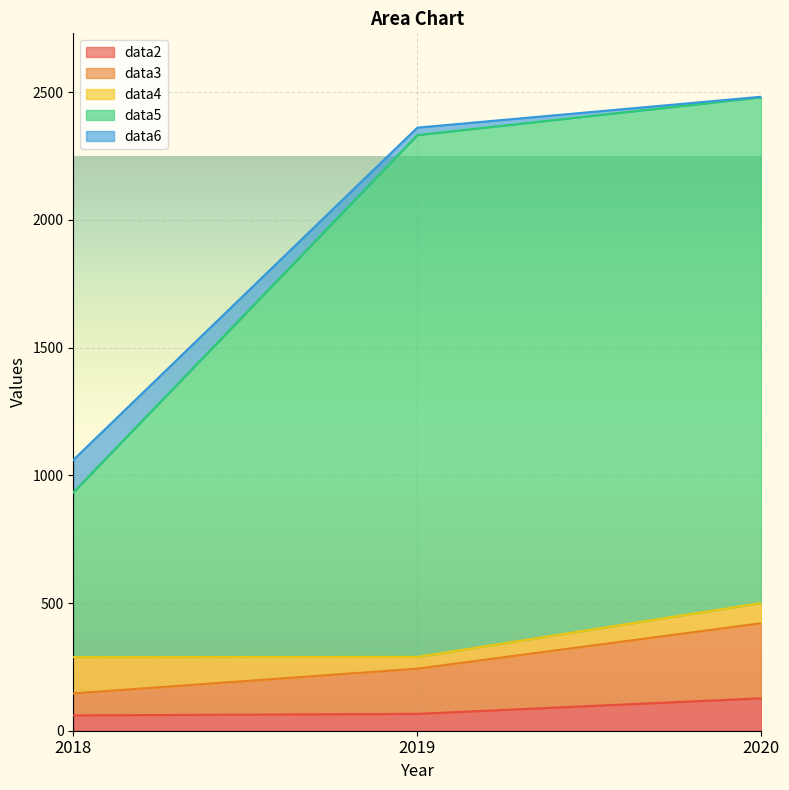

What is the difference between the data2 values at 2020 and 2018?

67